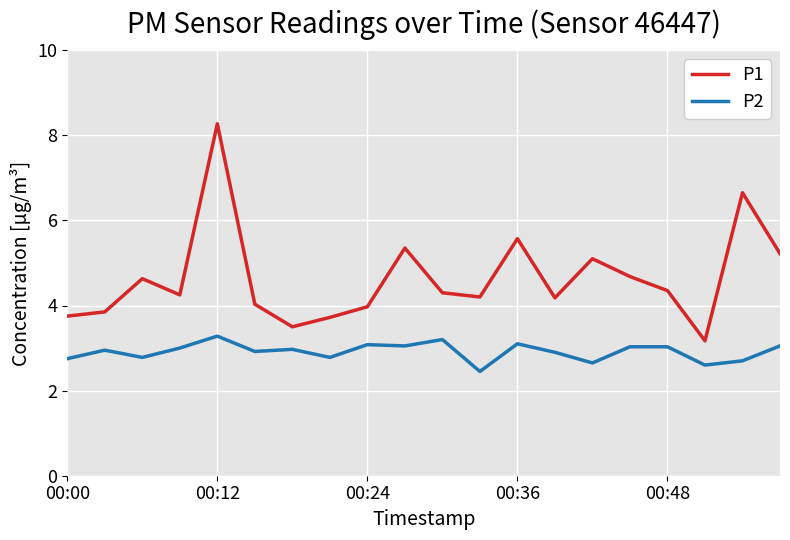

What is the greatest value displayed?

8.3